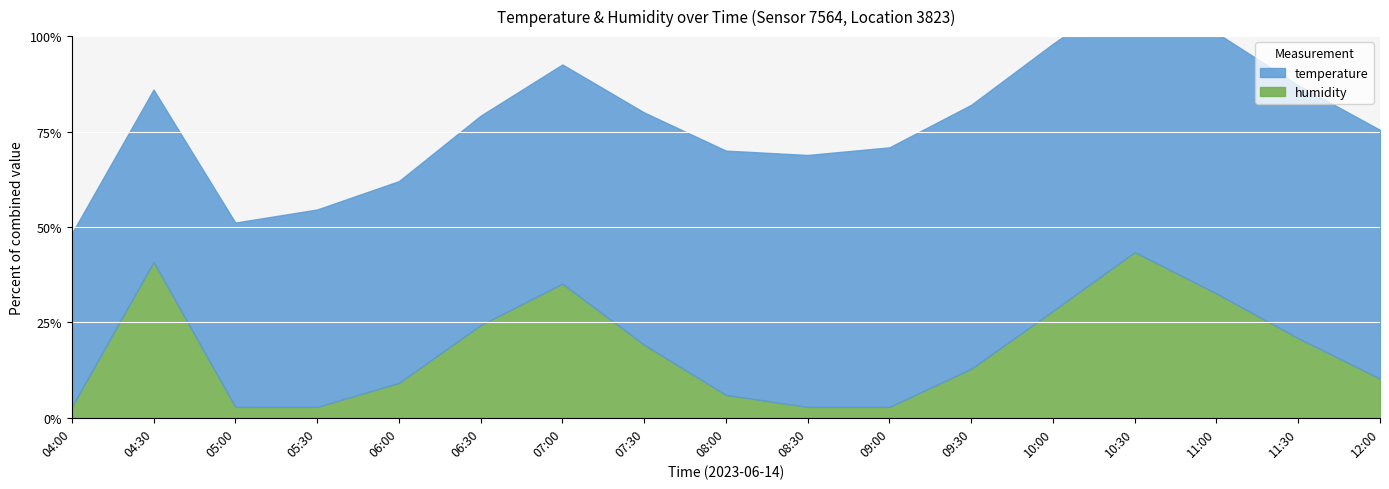

Count the number of categories in the chart.

17